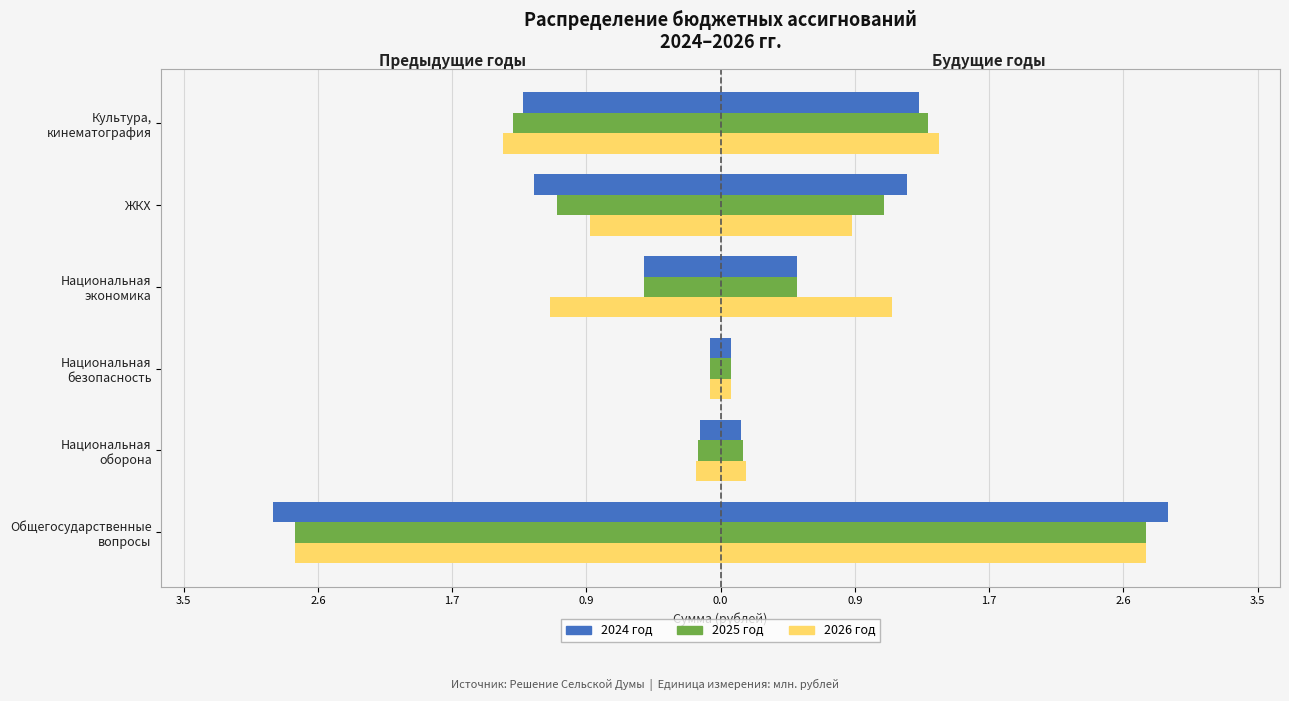

True or false: 2026 год has a value of 1.9 at Культура, кинематография.

False